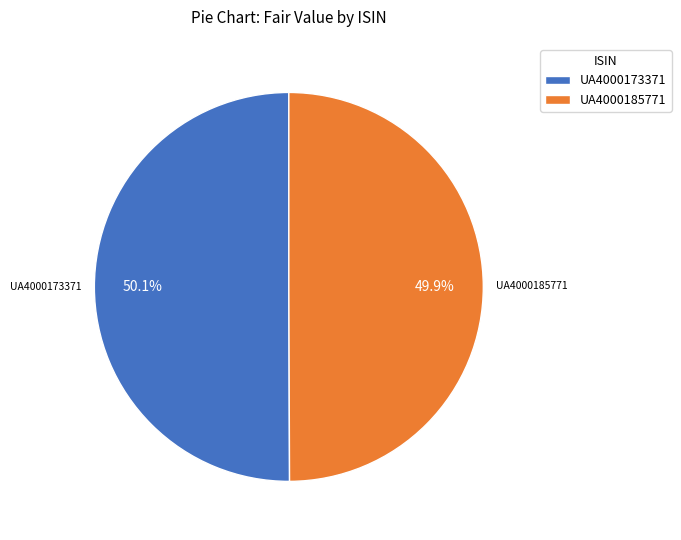

True or false: UA4000185771 accounts for 50% of the total.

True